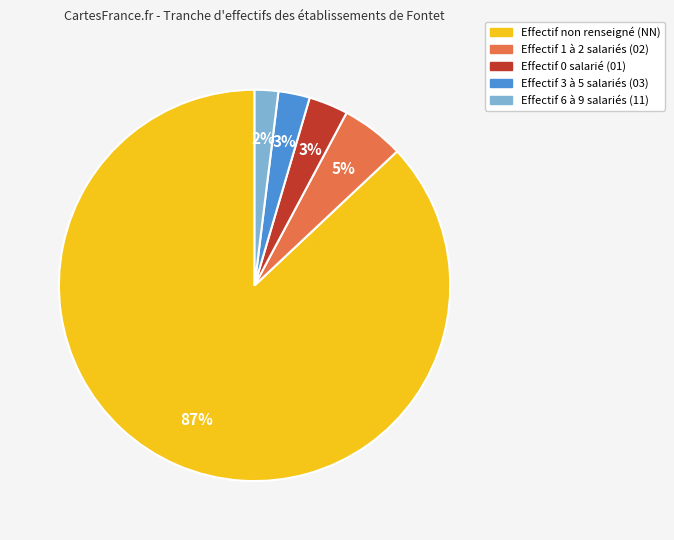

How many segments does this pie chart have?

5